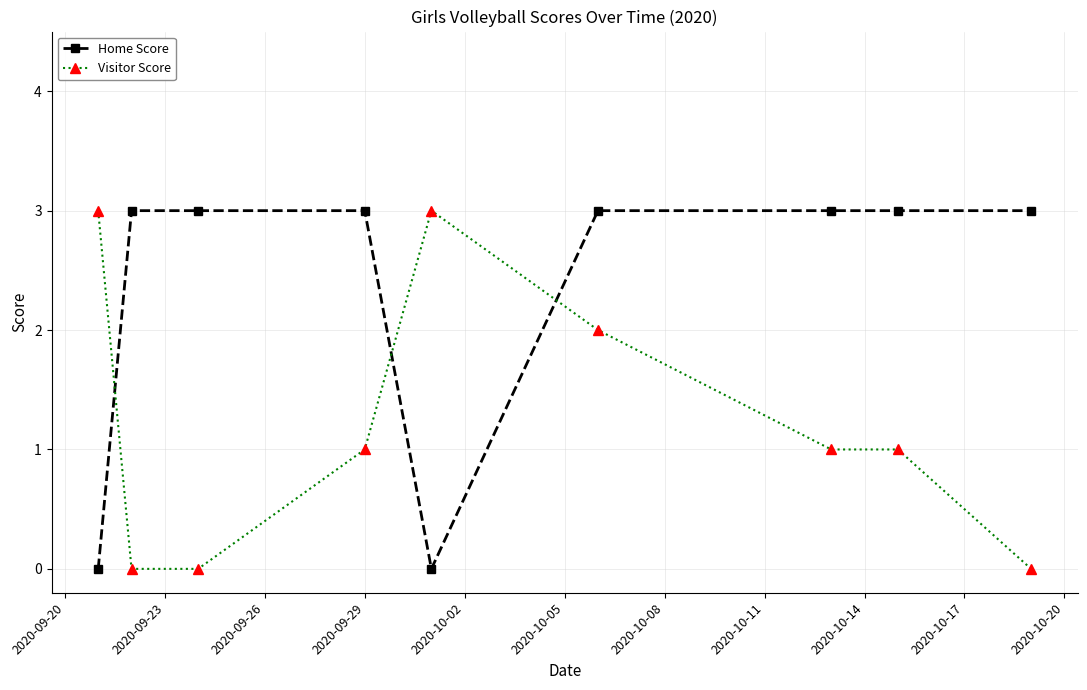

What is the average value of the Home Score series?

2